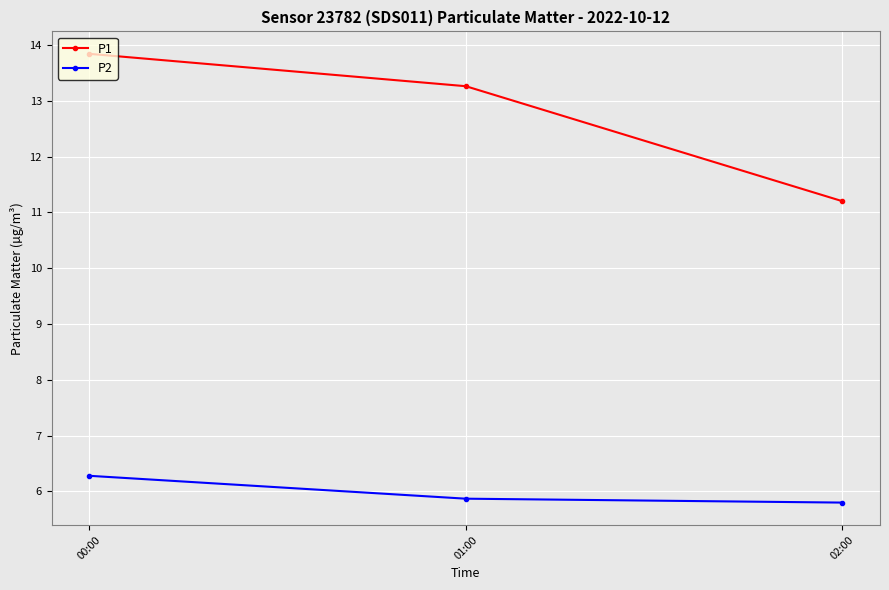

List the series in order of their peak value, highest first.

P1, P2